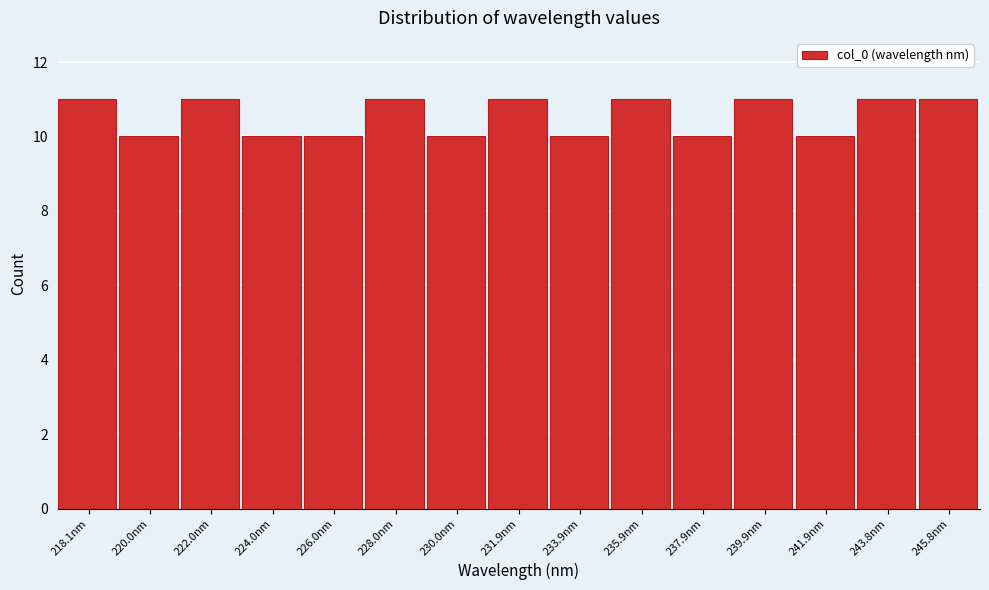

Reading left to right, what are all the values shown in this chart?

218.1nm=11	220.0nm=10	222.0nm=11	224.0nm=10	226.0nm=10	228.0nm=11	230.0nm=10	231.9nm=11	233.9nm=10	235.9nm=11	237.9nm=10	239.9nm=11	241.9nm=10	243.8nm=11	245.8nm=11